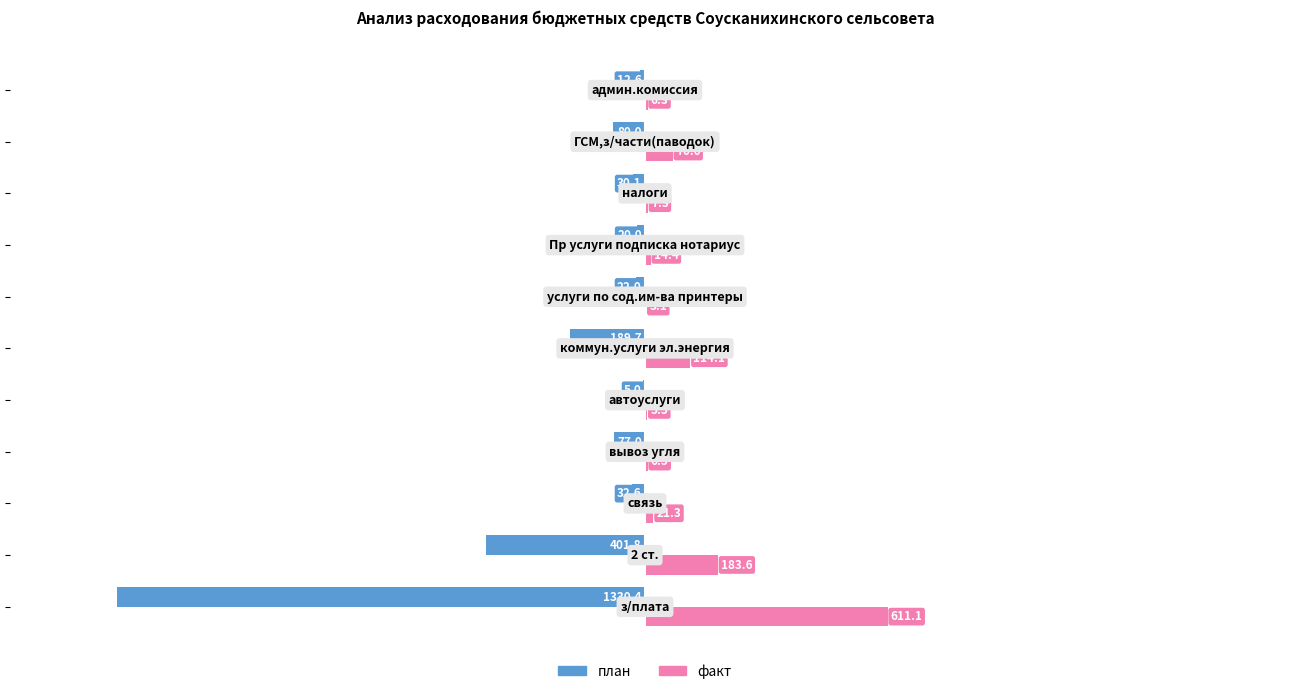

What is the greatest value displayed?

611.1